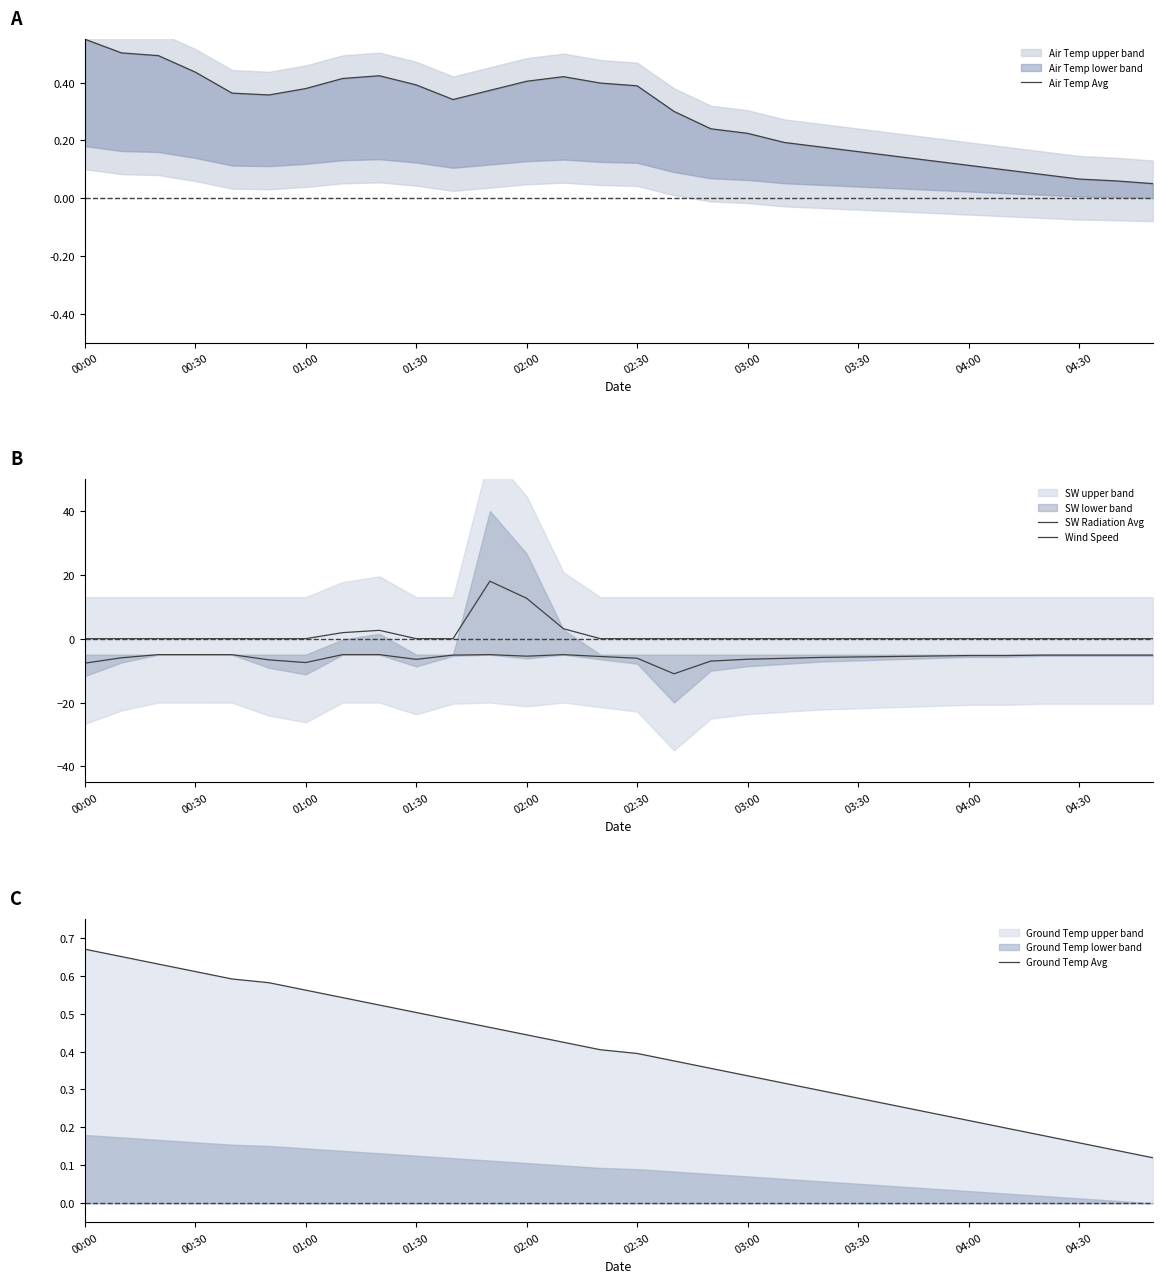

What is the total value across all series at 16?

-10.3